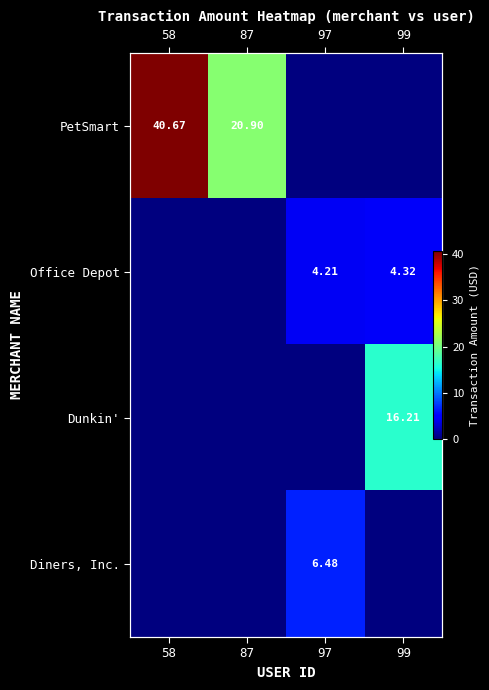

Rank the series at 99 from highest to lowest value.

Dunkin', Office Depot, PetSmart, Diners, Inc.